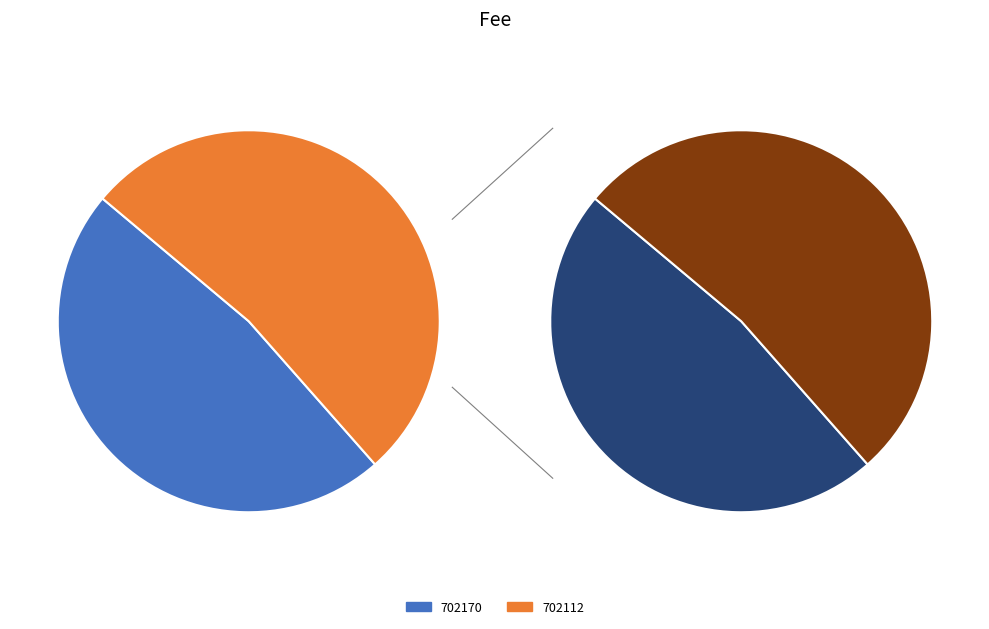

Rank the categories by value from lowest to highest.

702170, 702112